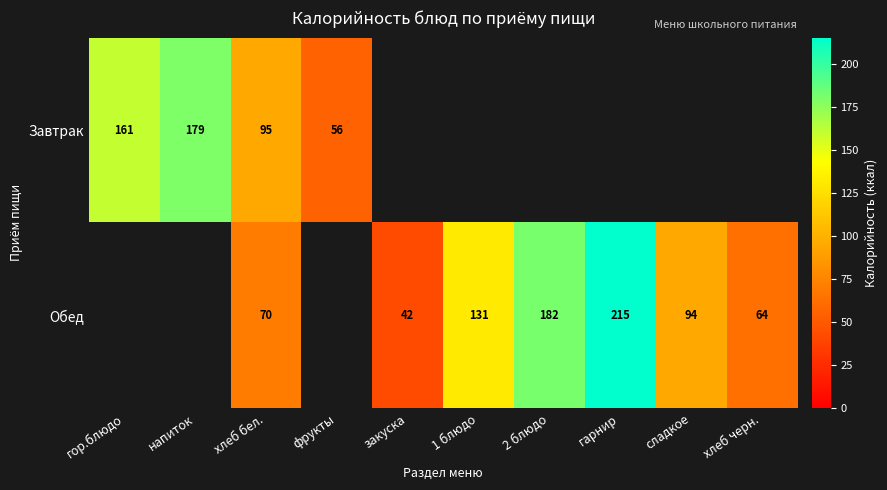

Is it true that Обед equals 77 at 1 блюдо?

False